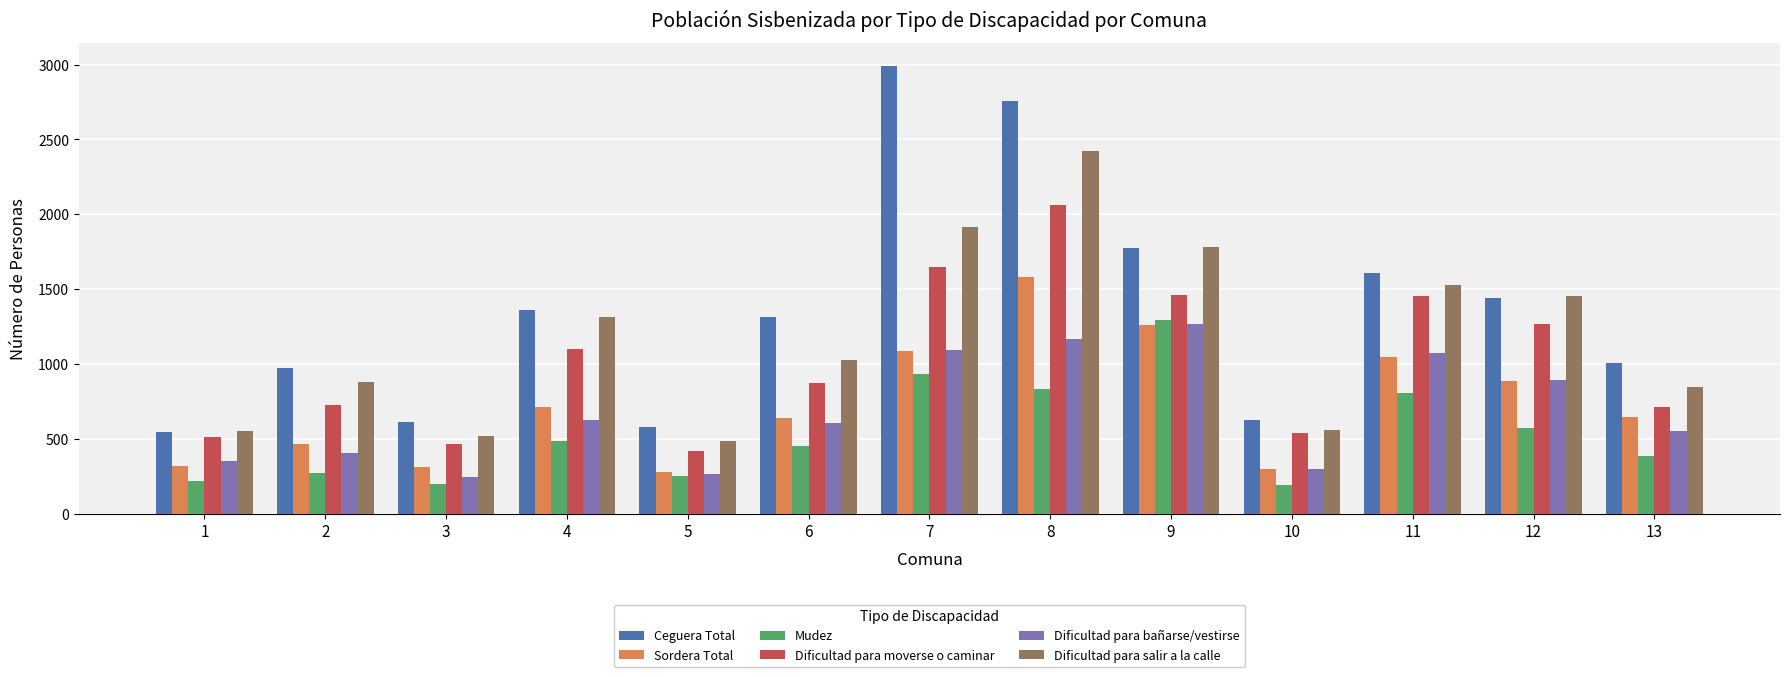

How many distinct data groups are displayed?

6